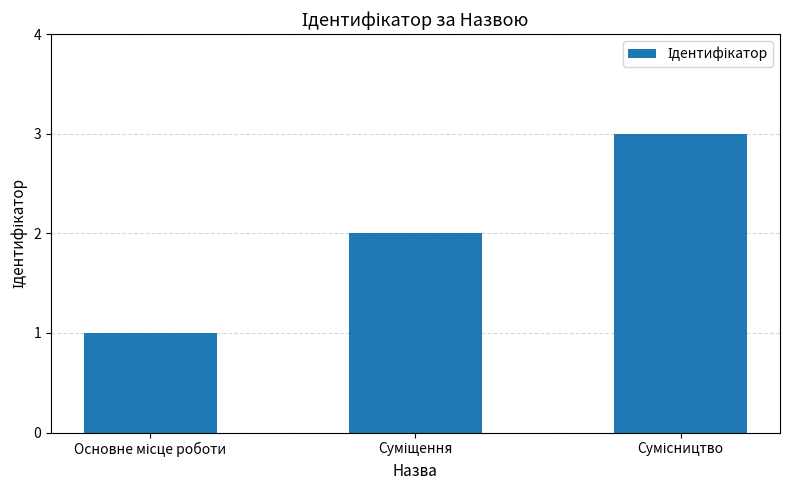

What is the maximum value shown in the chart?

3